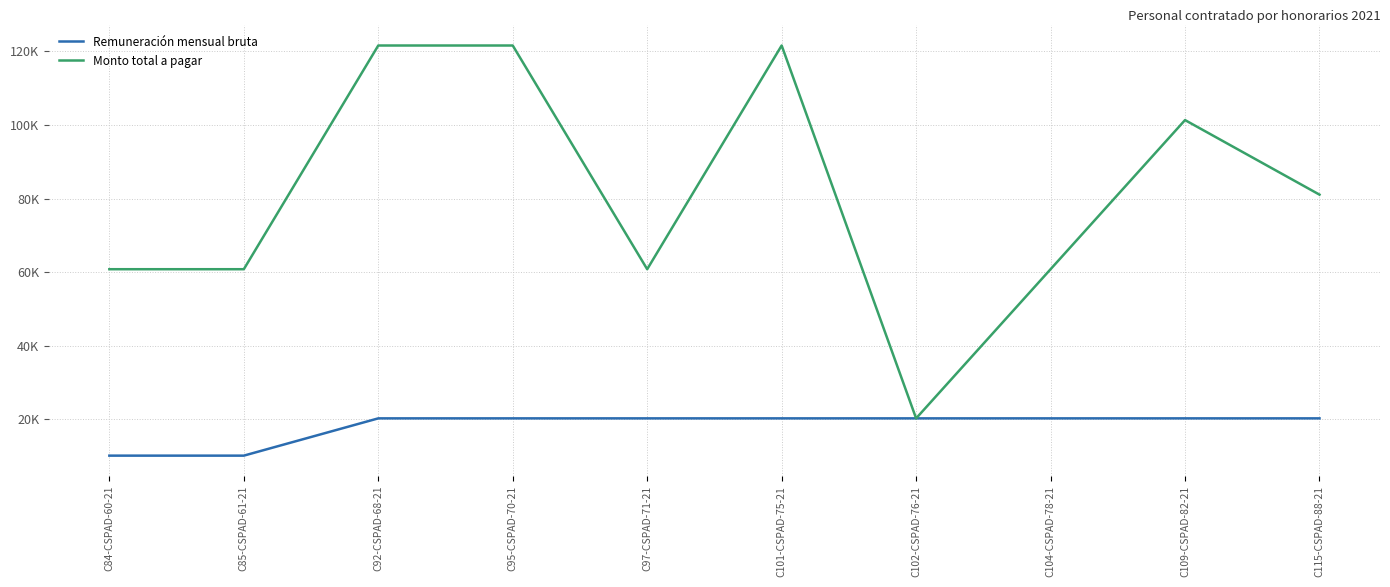

Is this an area chart (filled region under the line)?

No